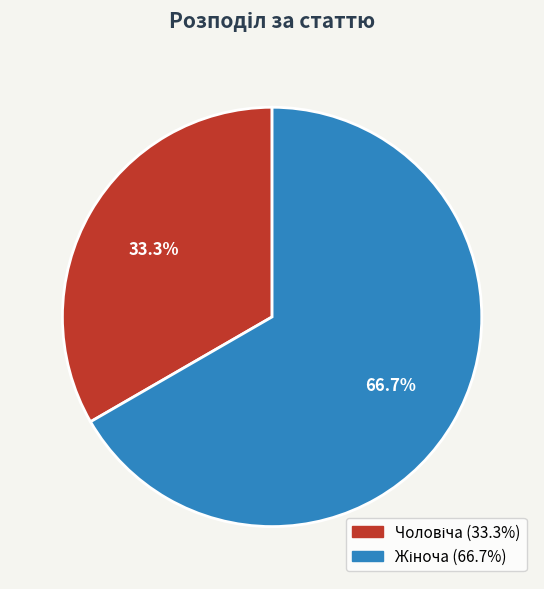

Is there any slice that represents more than half of the pie?

Yes